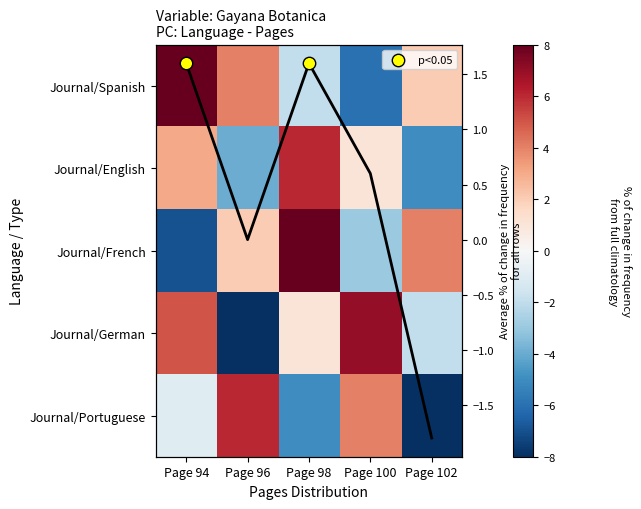

List the labels in order of Journal/Portuguese value, largest first.

Page 96, Page 100, Page 94, Page 98, Page 102